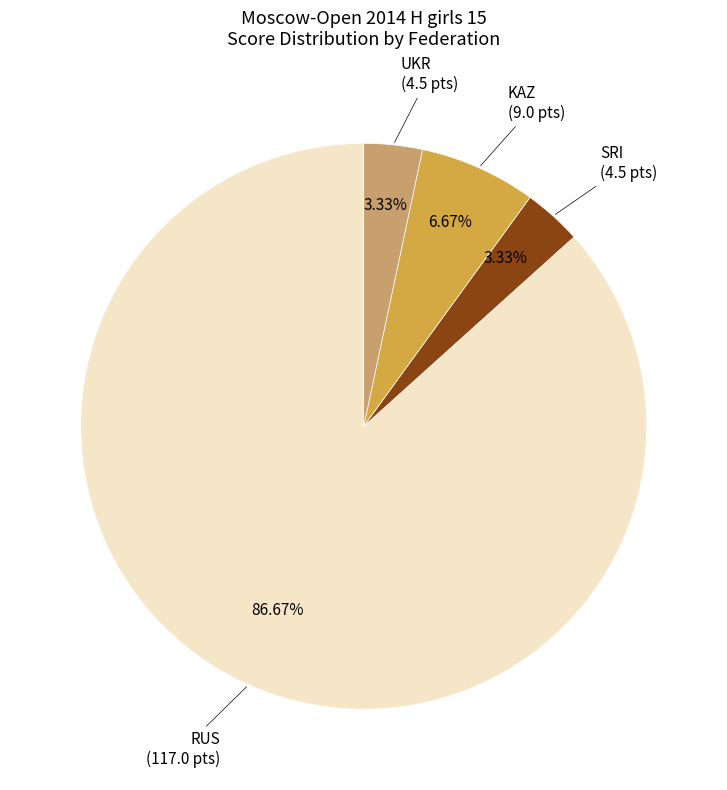

Is there any slice that represents more than half of the pie?

Yes